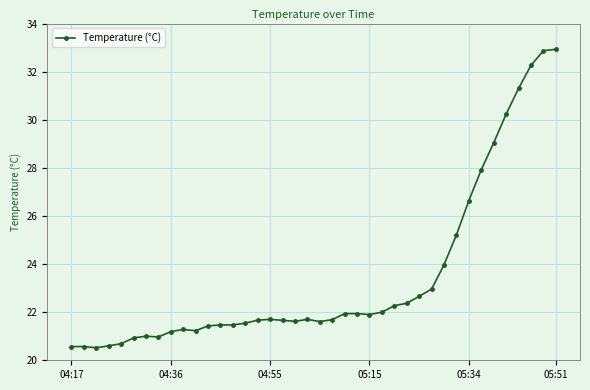

What is the difference between the maximum and minimum values?

12.4